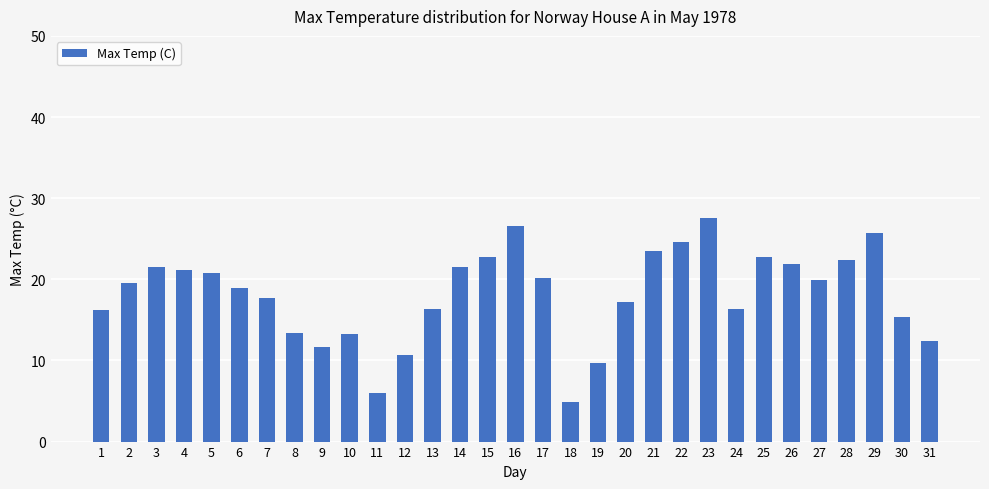

What is the change in value from 12 to 31?

+1.7